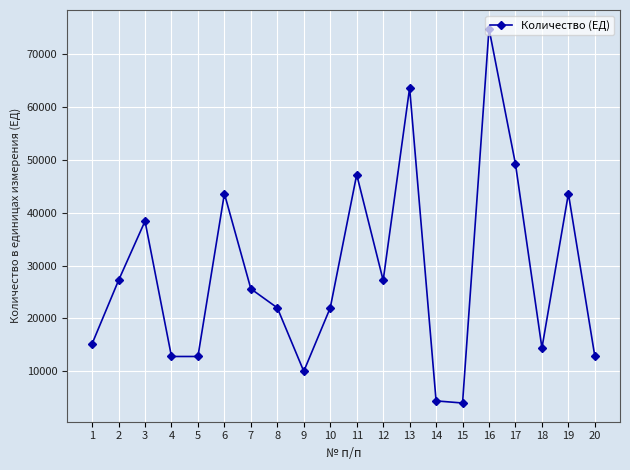

Between 1 and 14, which is larger?

1